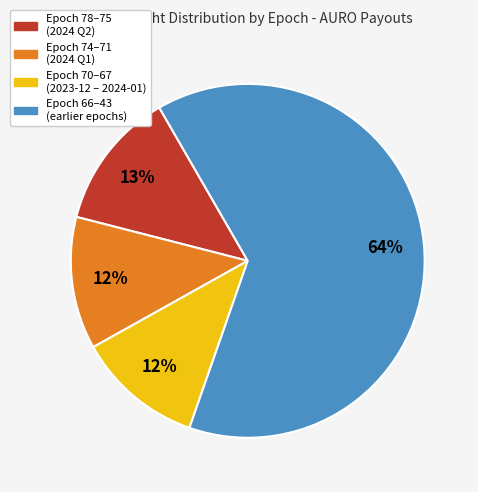

Is the sum of Epoch 74–71 (2024 Q1) and Epoch 78–75 (2024 Q2) greater than half?

No